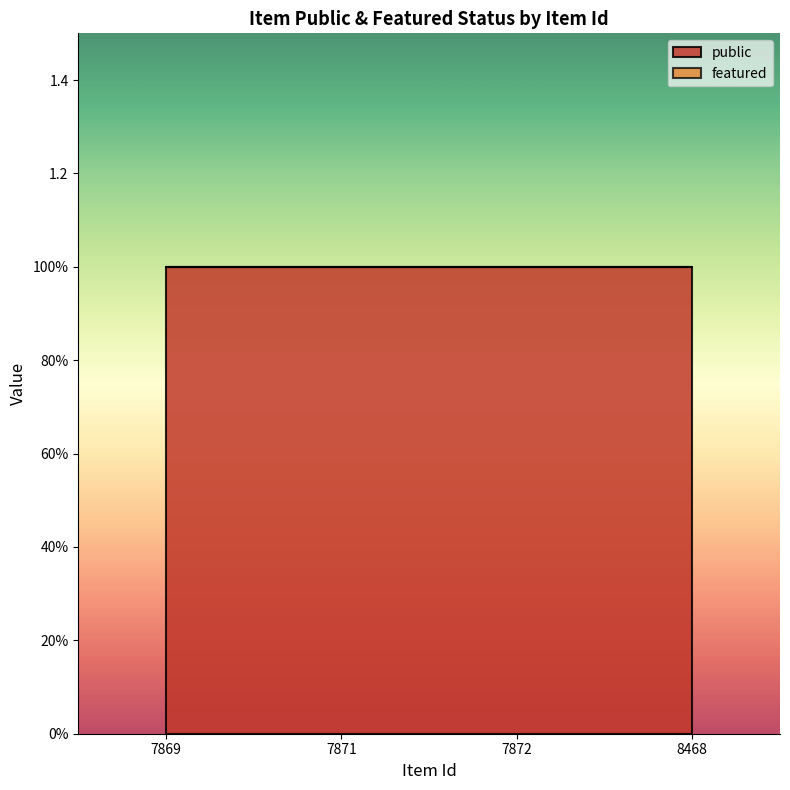

The public series shows 1 at 8468. True or false?

True